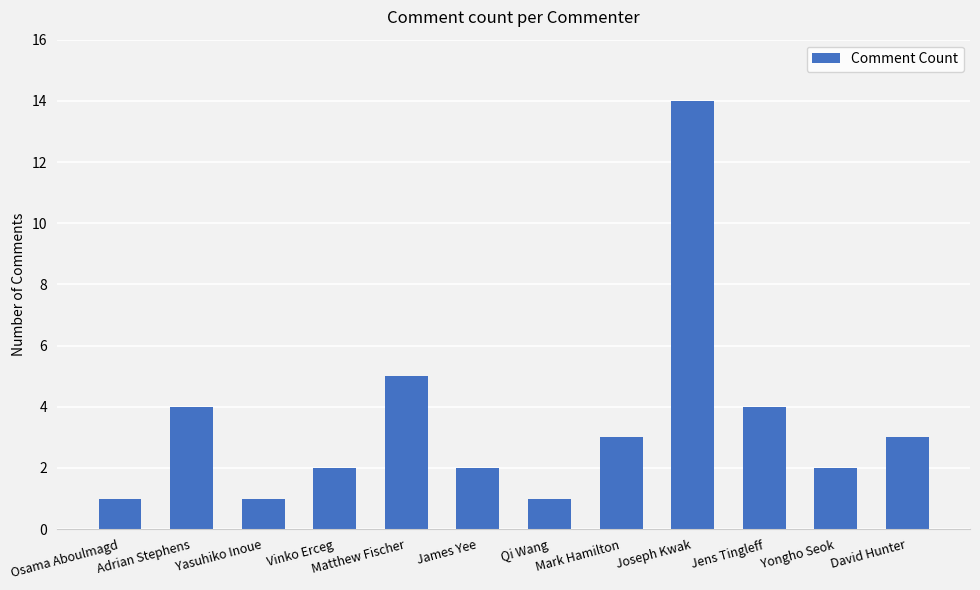

What is the greatest value displayed?

14